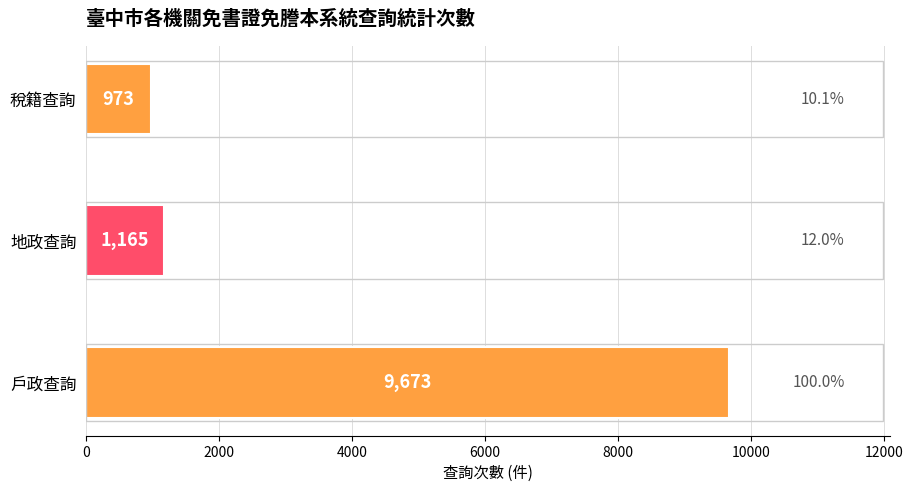

Which label corresponds to the smallest value in the chart?

稅籍查詢